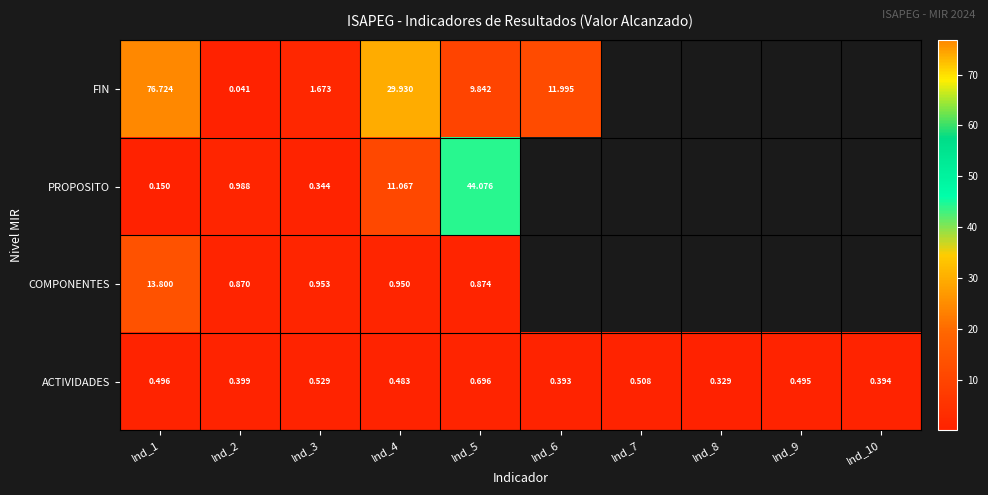

Between Ind_1 and Ind_4, which series saw the biggest shift?

FIN